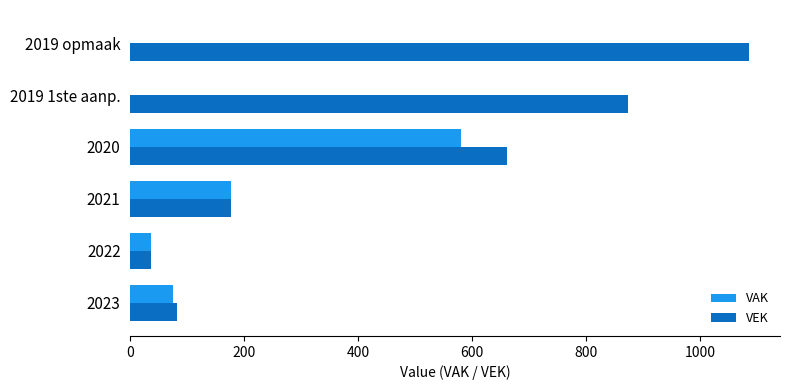

Which category has the highest value across all series?

2019 opmaak